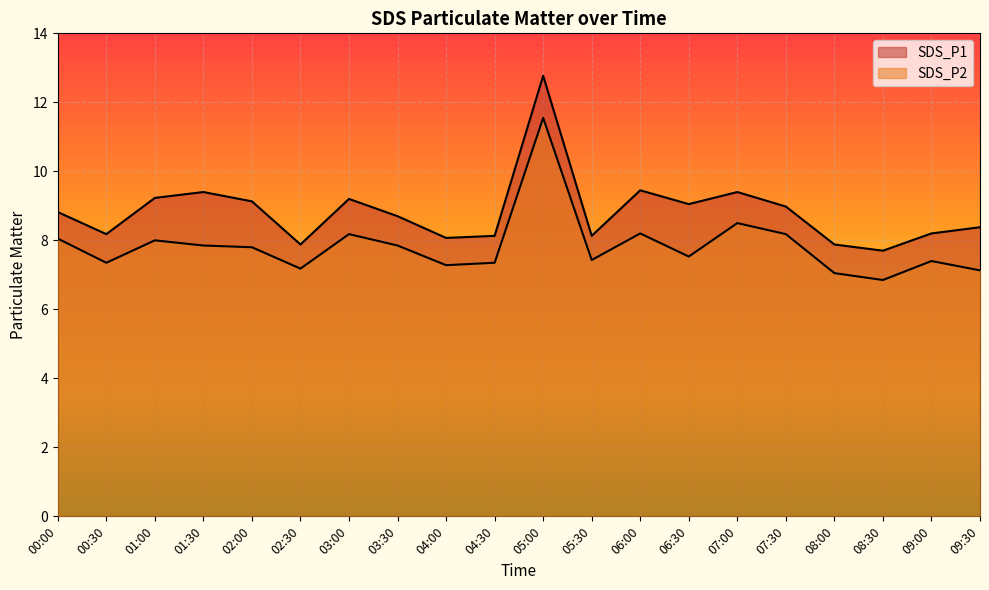

How many lines are shown in the chart?

2